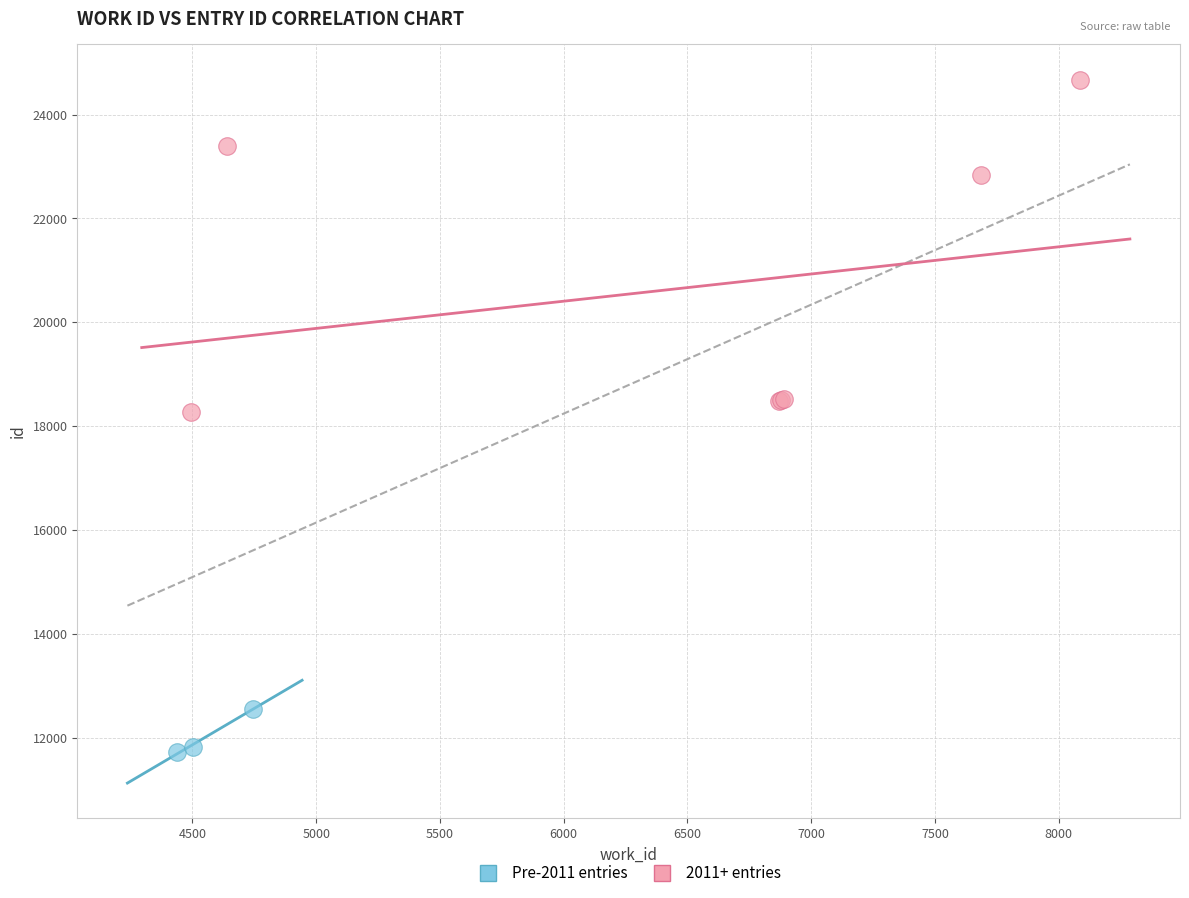

Which series contains the highest Y value?

2011+ entries